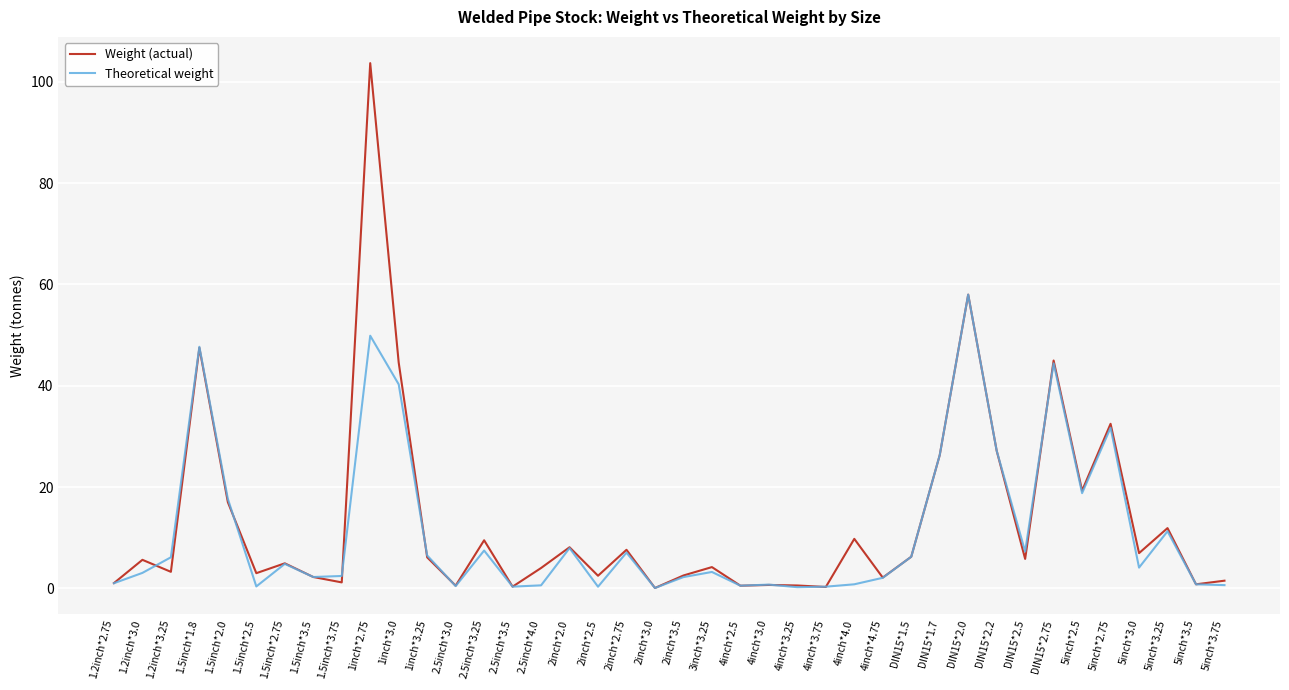

Is it true that Weight (actual) equals 31.2 at 1inch*3.0?

False